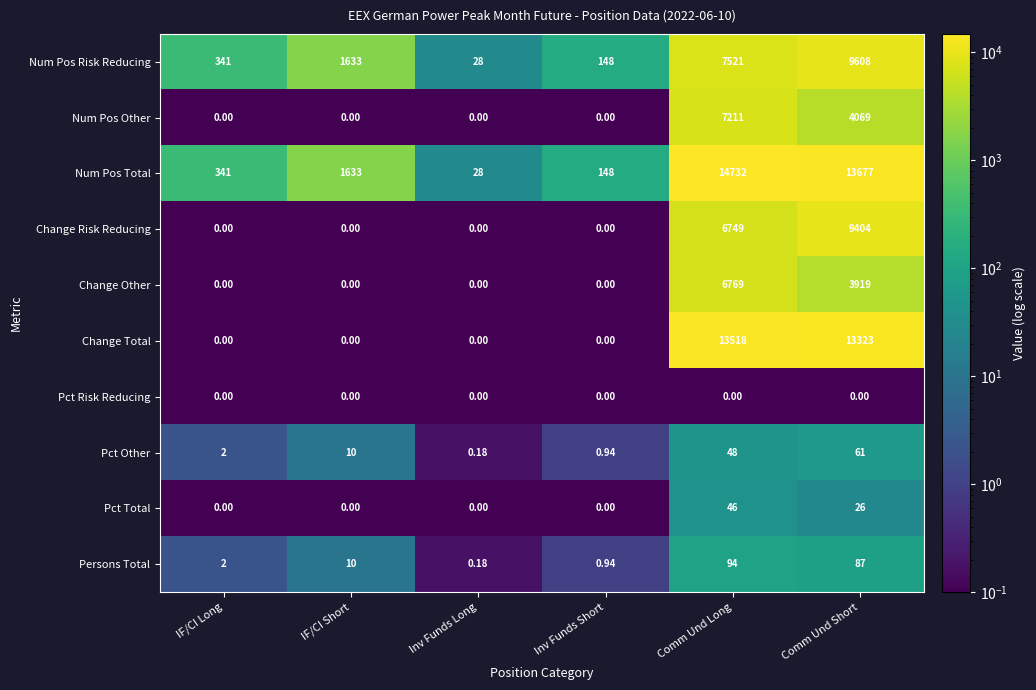

At which category is the sum across all series the highest?

Comm Und Long